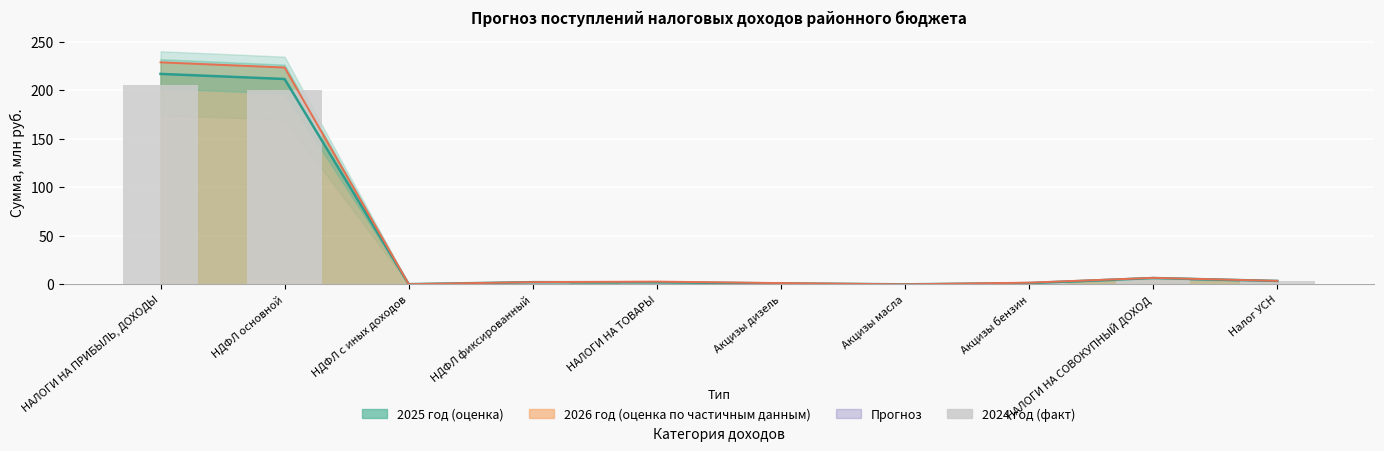

Rank the categories by value from highest to lowest.

НАЛОГИ НА ПРИБЫЛЬ, ДОХОДЫ, НДФЛ основной, НАЛОГИ НА СОВОКУПНЫЙ ДОХОД, Налог УСН, НДФЛ фиксированный, НАЛОГИ НА ТОВАРЫ, Акцизы бензин, Акцизы дизель, НДФЛ с иных доходов, Акцизы масла